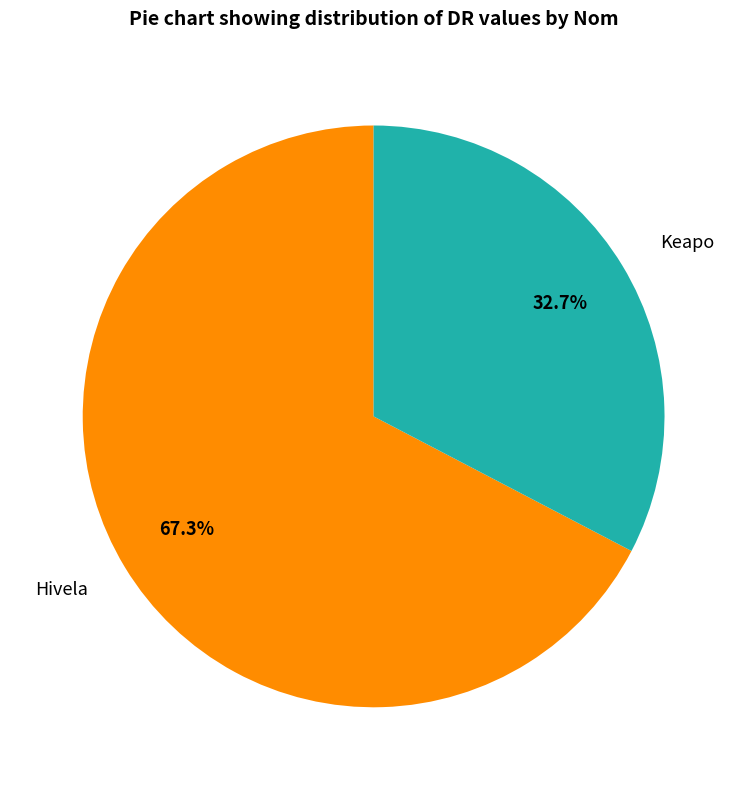

Which slice is the largest?

Hivela